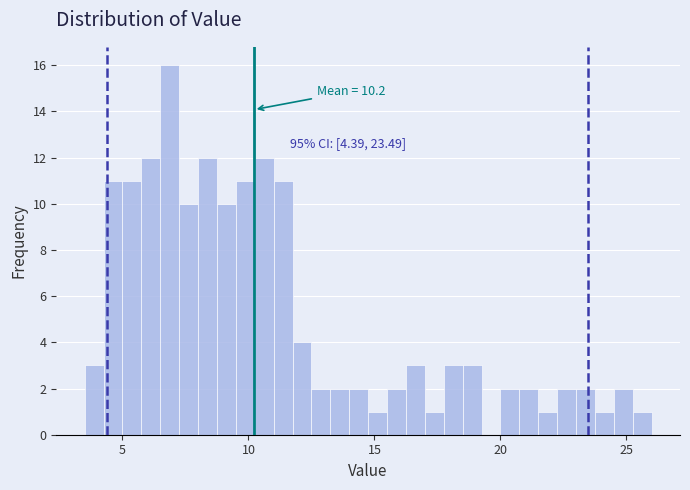

Read against the x-axis, roughly where is the centre of the tallest bar?

7.0